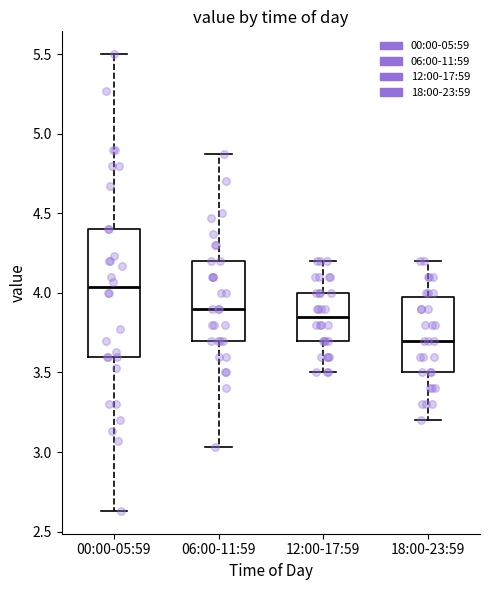

Reading left to right, read every box against the y-axis: the position of its median line, the range the box covers, and the ends of its whiskers. The values are not printed on the chart, so give them approximately, as read against the axis.

00:00-05:59: median 4.05, box 3.60 to 4.40, whiskers 2.65 to 5.50
06:00-11:59: median 3.90, box 3.70 to 4.20, whiskers 3.05 to 4.85
12:00-17:59: median 3.85, box 3.70 to 4.00, whiskers 3.50 to 4.20
18:00-23:59: median 3.70, box 3.50 to 4.00, whiskers 3.20 to 4.20